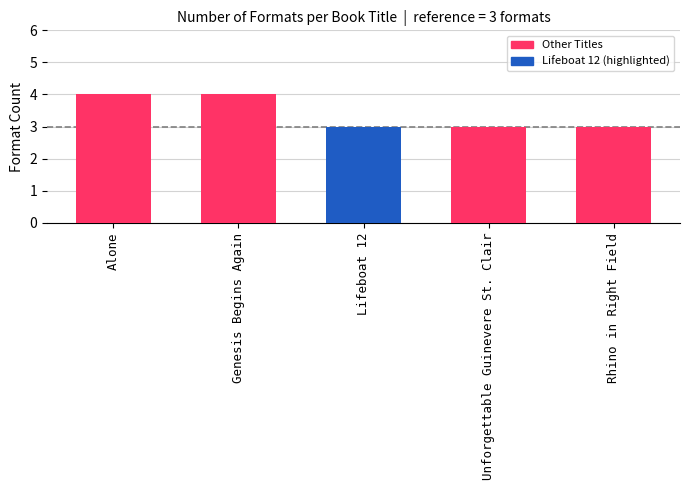

Reading left to right, extract all data points from this chart.

4	4	3	3	3